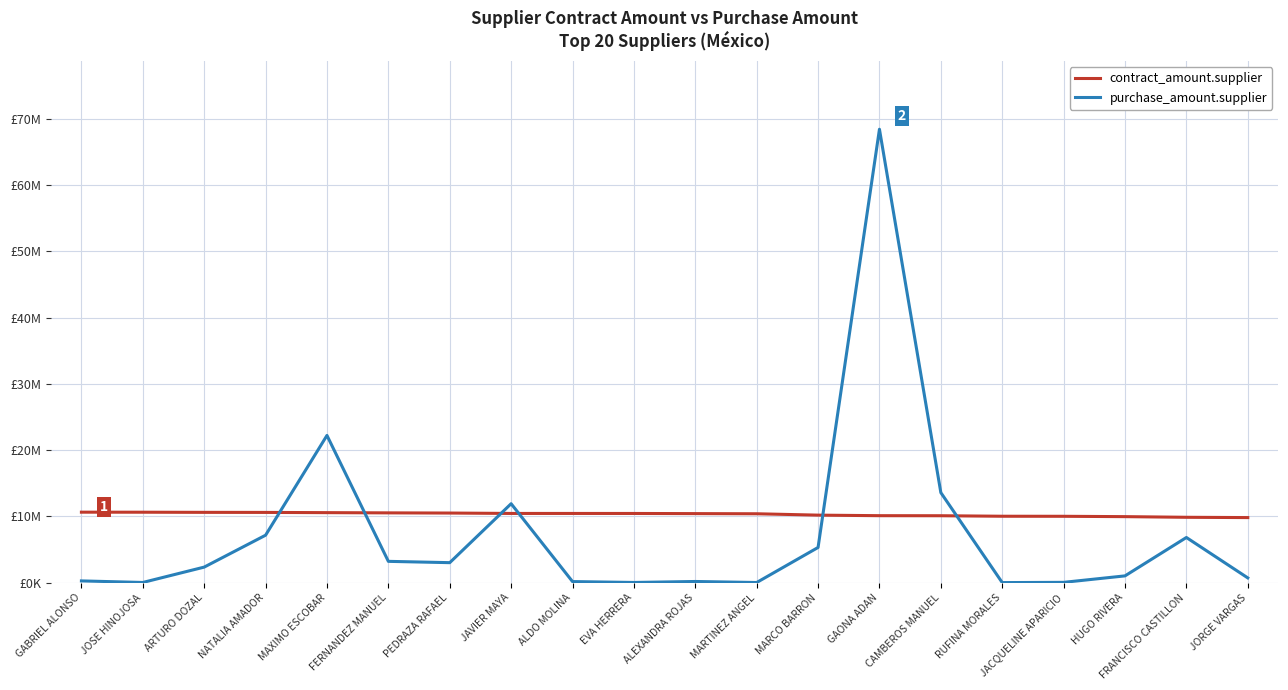

Where does the contract_amount.supplier series first go above 10442737?

GABRIEL ALONSO